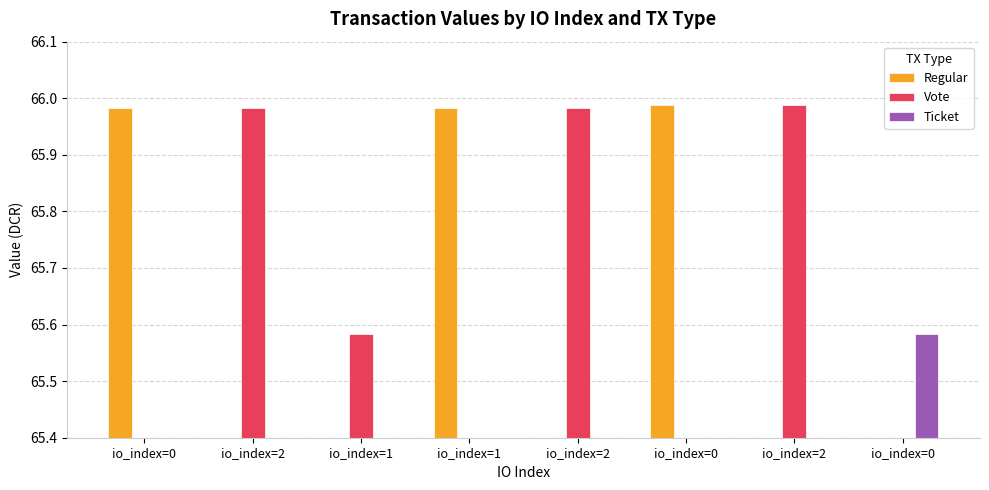

Reading right to left, extract all data points from this chart.

Regular: 0.0	0.0	66.0	0.0	66.0	0.0	0.0	66.0
Vote: 0.0	66.0	0.0	66.0	0.0	65.6	66.0	0.0
Ticket: 65.6	0.0	0.0	0.0	0.0	0.0	0.0	0.0